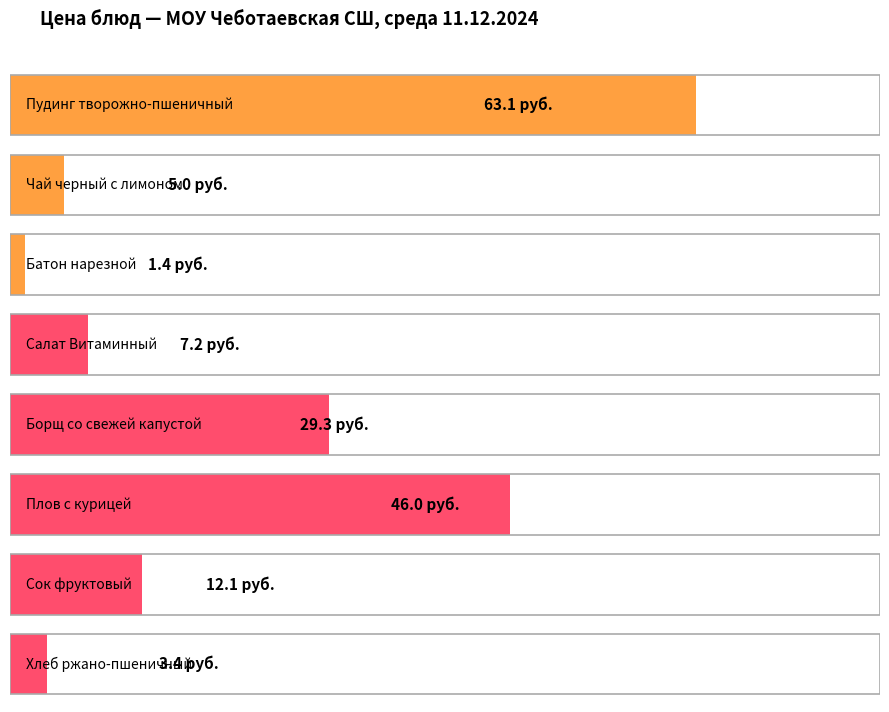

The chart shows a value of 1.9 at Батон нарезной. True or false?

False